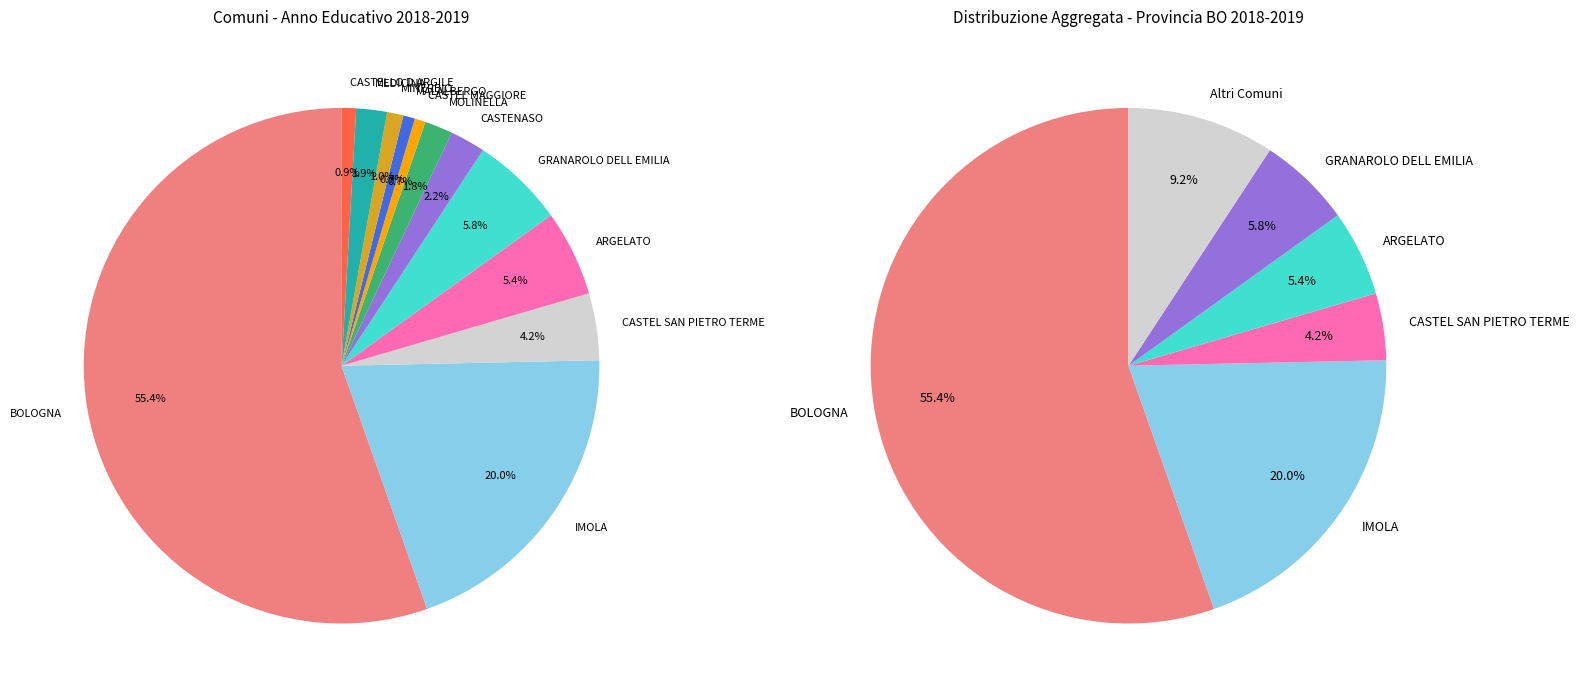

How many slices are in this pie chart?

13